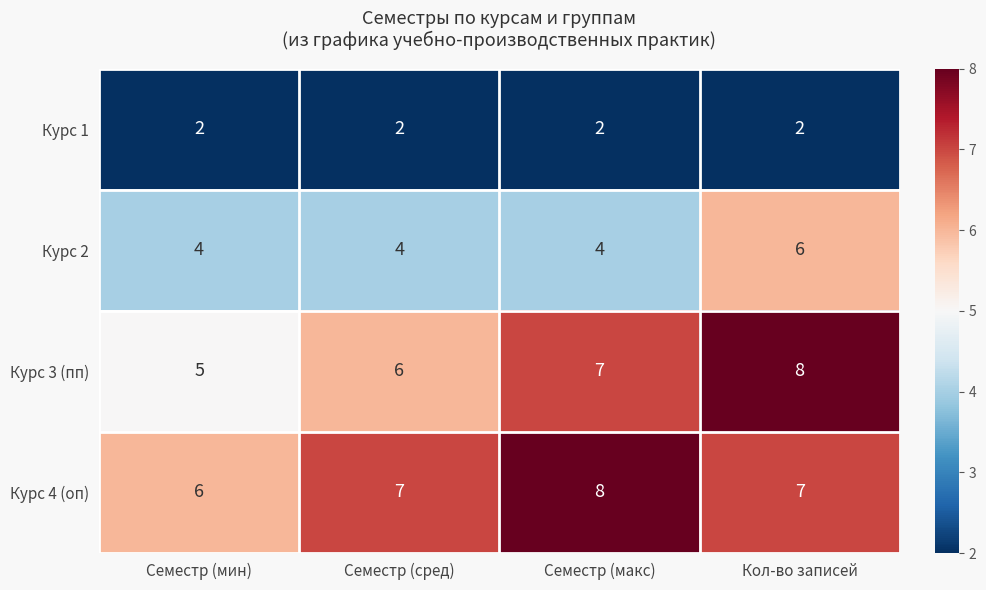

The Курс 4 (оп) series shows 2 at Семестр (макс). True or false?

False